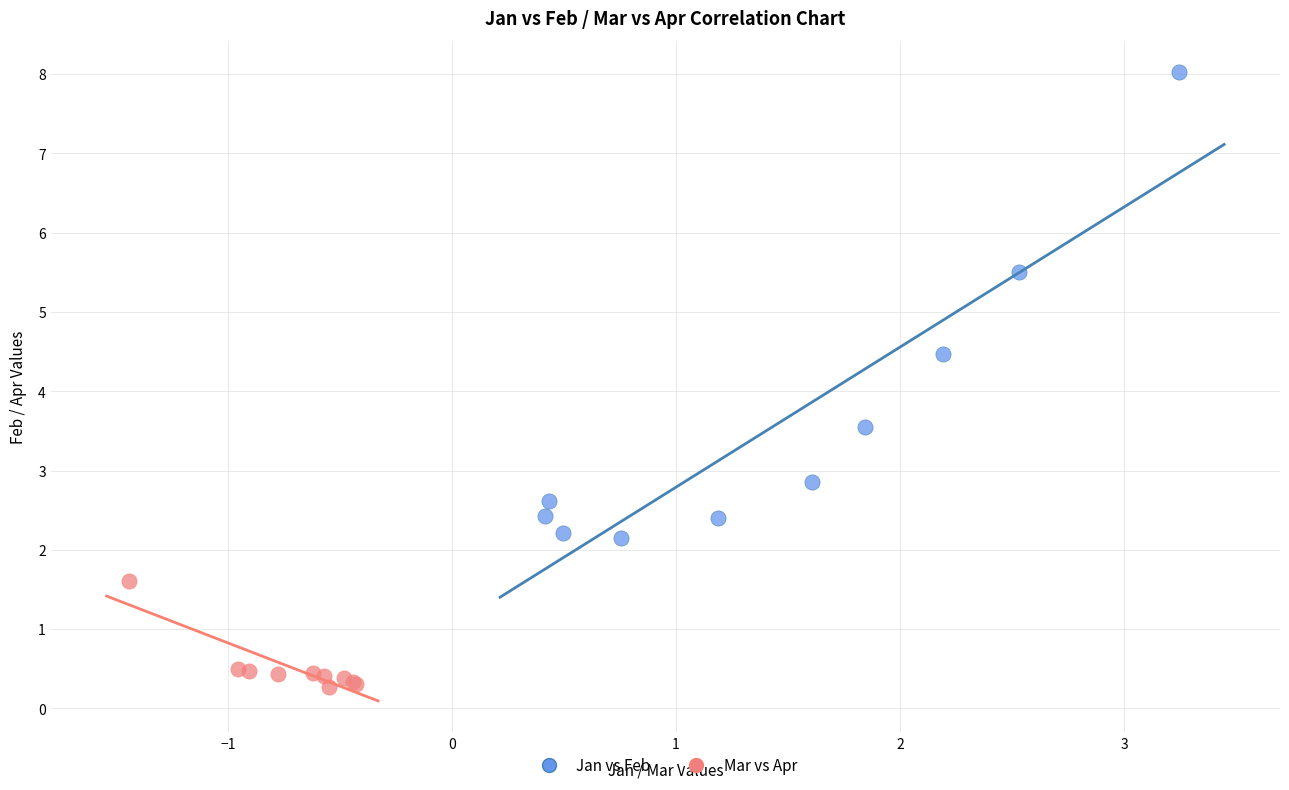

What are all the series names shown in the legend?

Jan vs Feb, Mar vs Apr